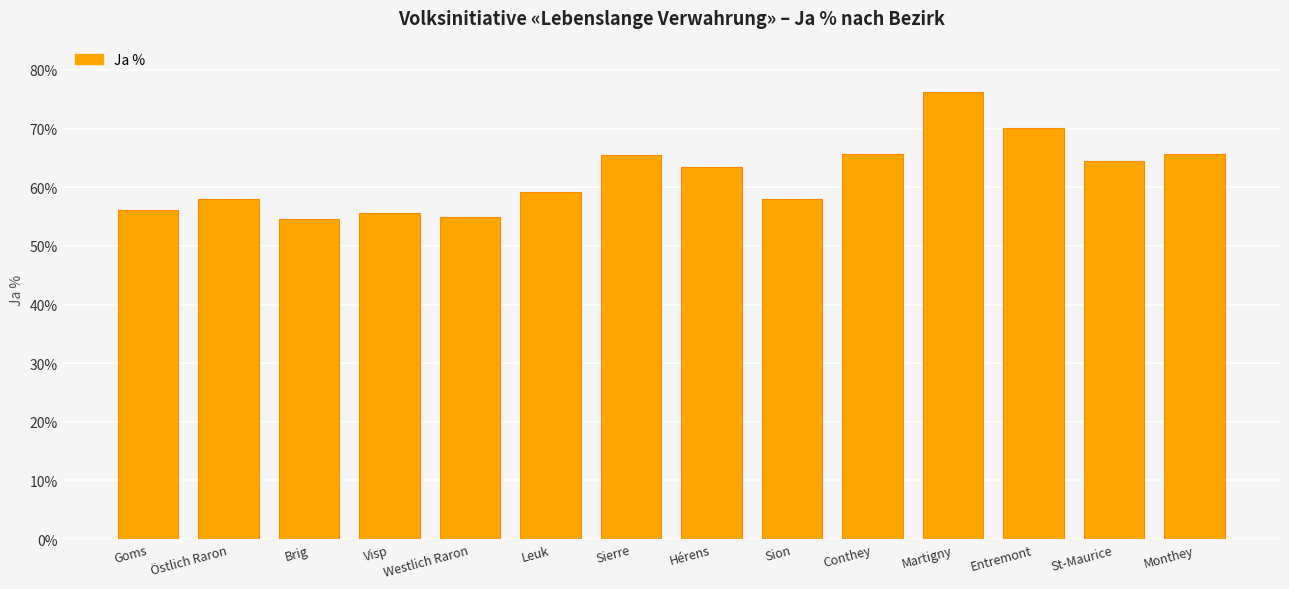

What is the ratio of the value at Visp to the value at Westlich Raron?

1.0